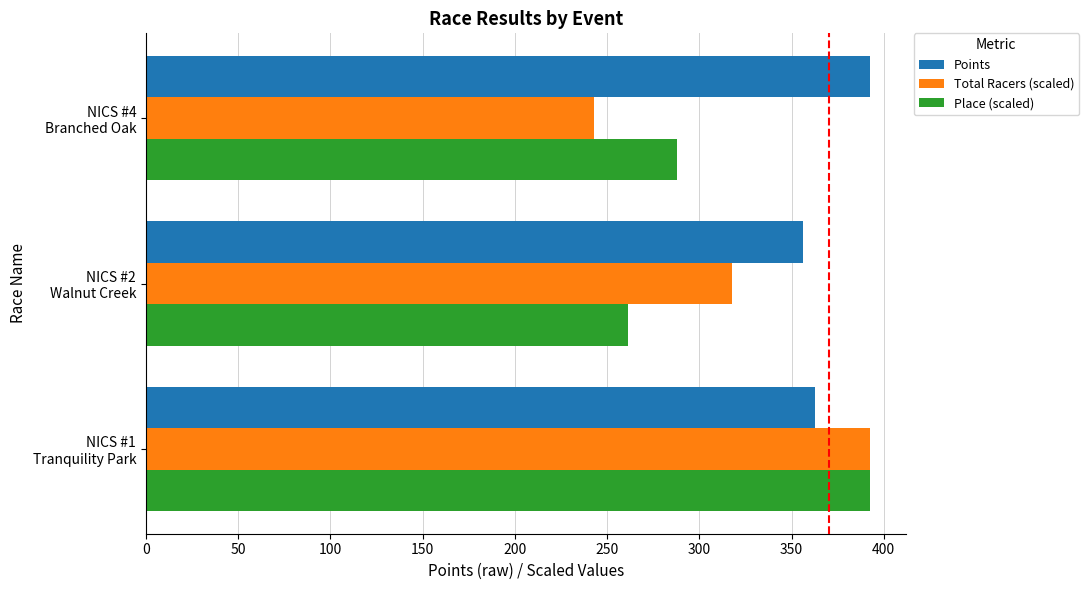

What is the highest value of the Total Racers (scaled) series?

392.4